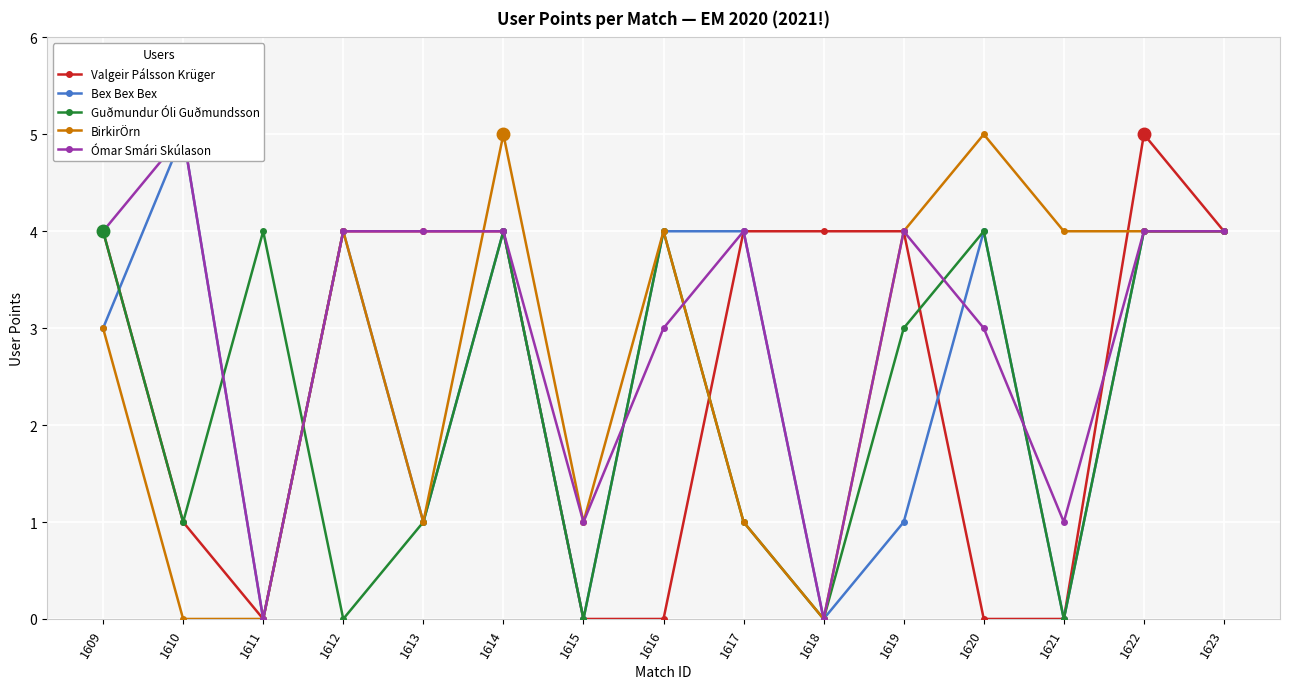

List the series in order of their peak value, lowest first.

Guðmundur Óli Guðmundsson, Valgeir Pálsson Krüger, Bex Bex Bex, BirkirÖrn, Ómar Smári Skúlason